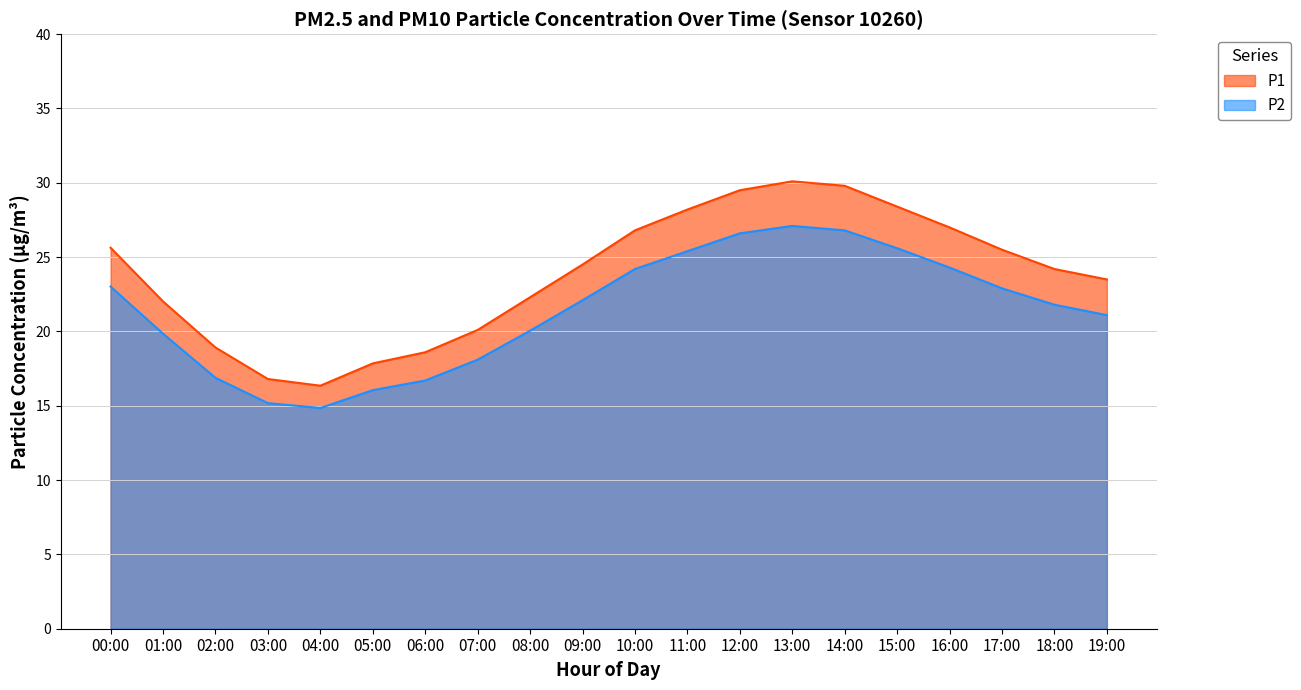

Is it true that P1 equals 29.8 at 14:00?

True